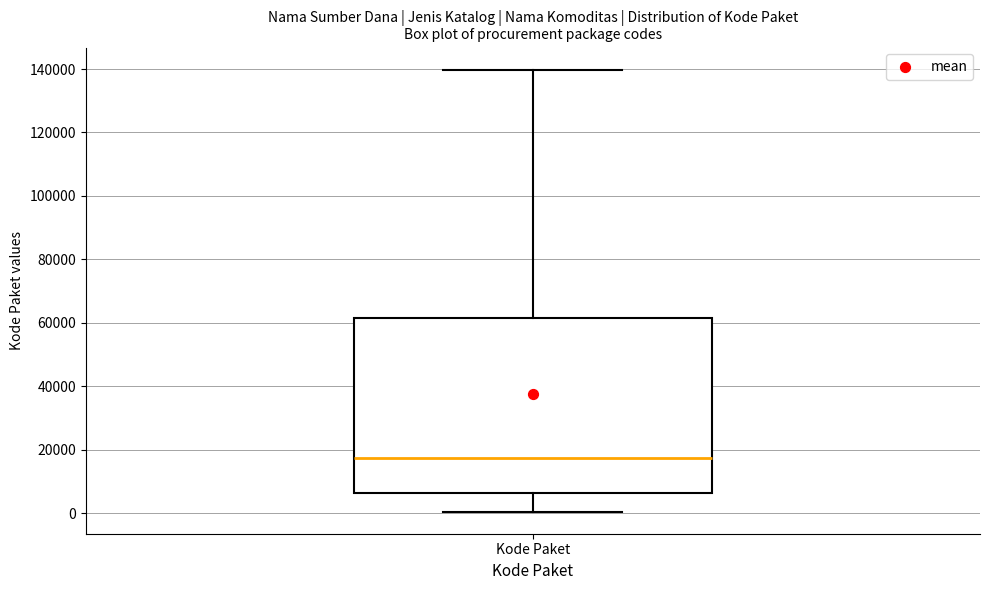

Transcribe this box plot: give where the median line is, the range the box spans, and where the two whiskers end, as read against the y-axis. The values are not printed on the chart, so give them approximately, as read against the axis.

median 18000, box 6000 to 62000, whiskers 0 to 140000